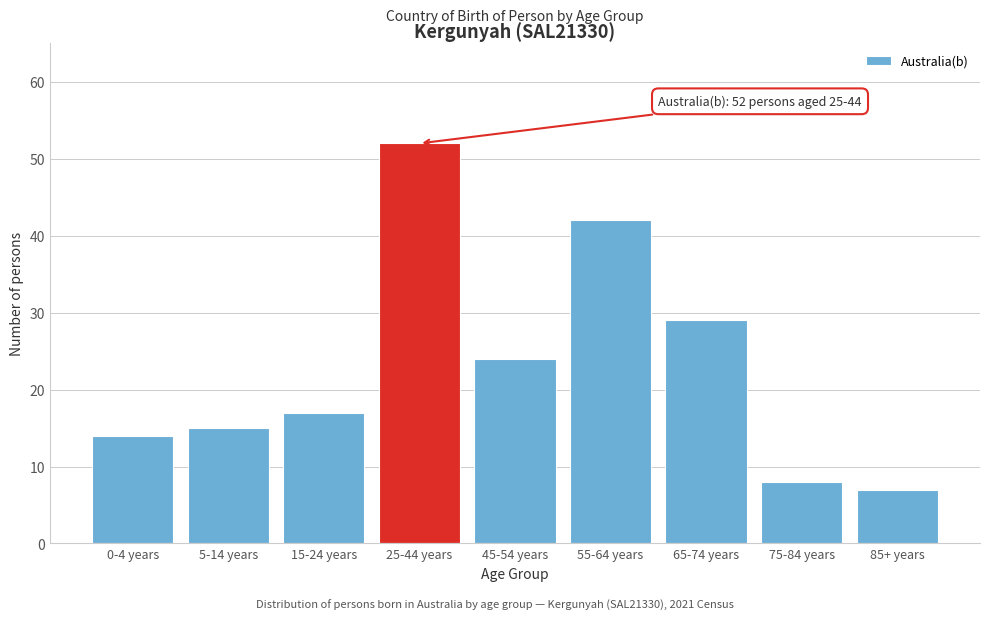

Reading right to left, extract all data points from this chart.

7	8	29	42	24	52	17	15	14